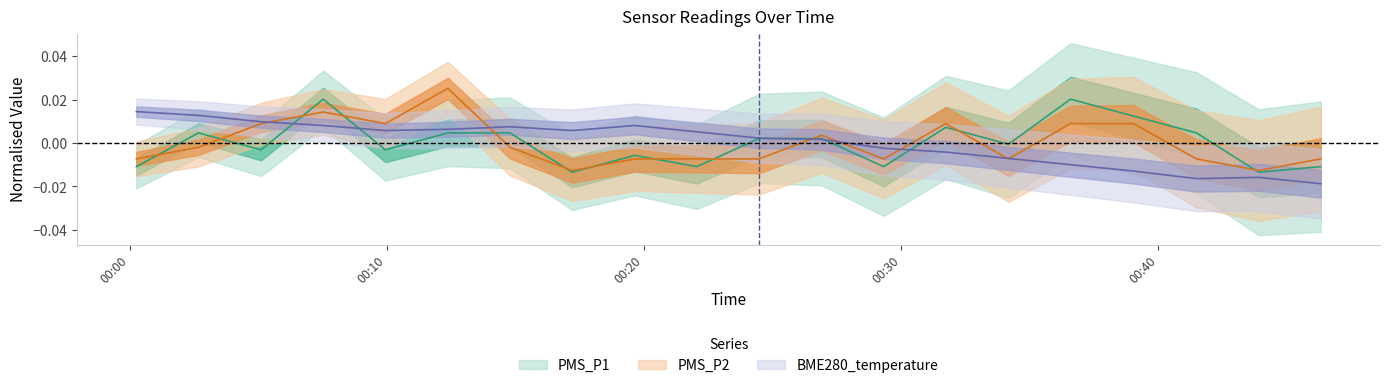

How many data points in PMS_P1 are less than 0?

10